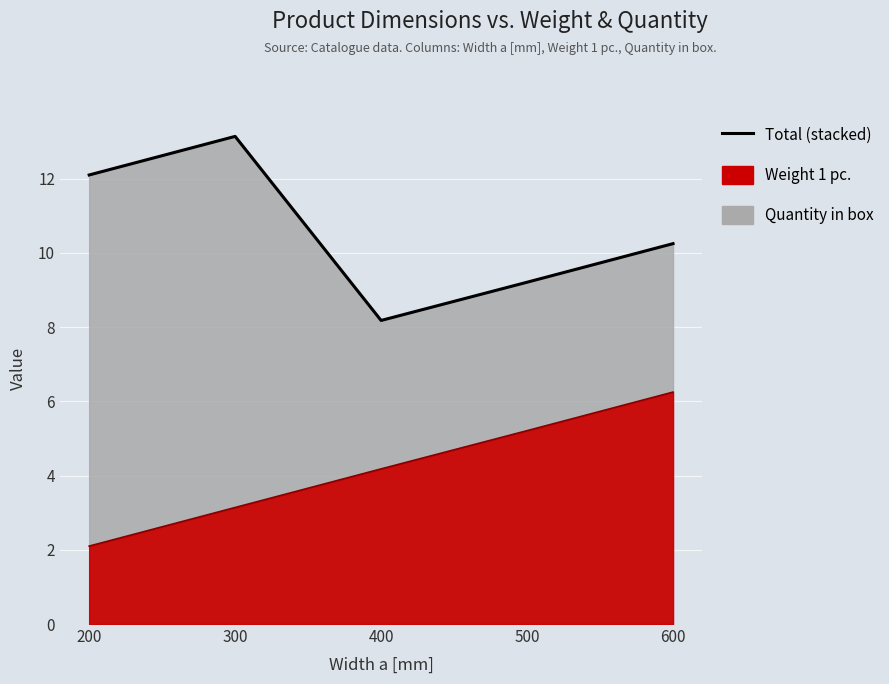

At which category does the chart reach its peak across all series?

600